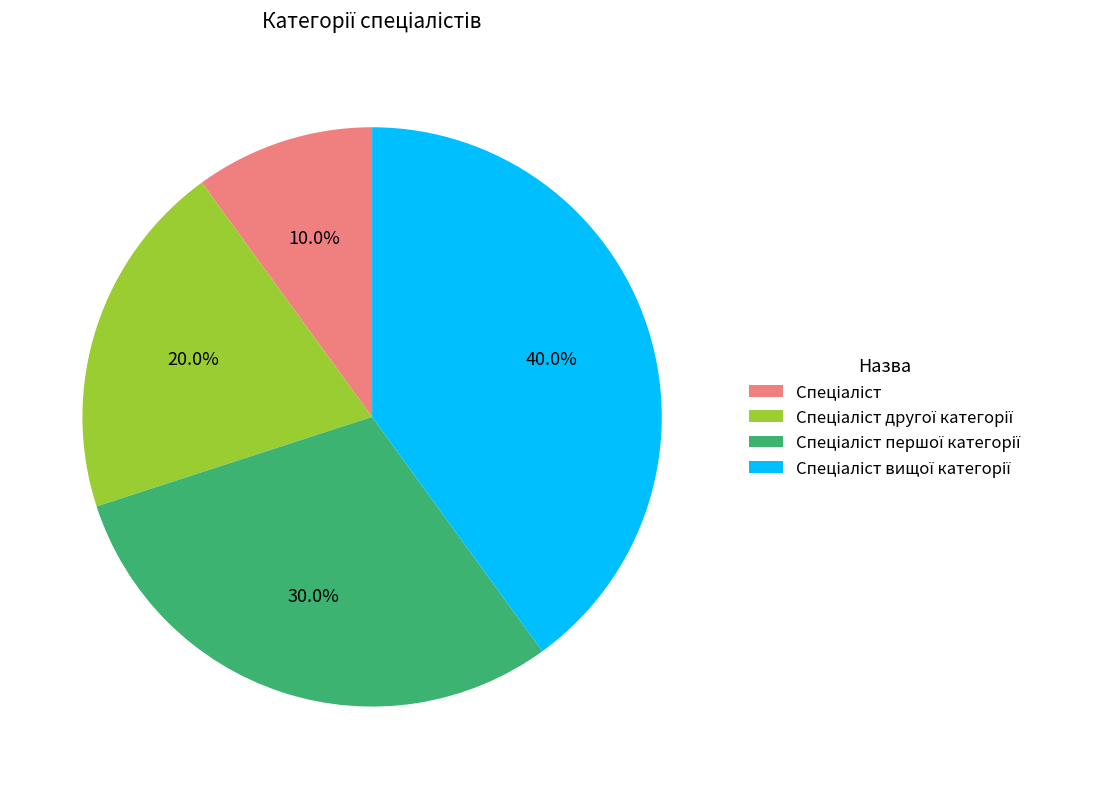

To the nearest percent, what is the average slice percentage?

25%